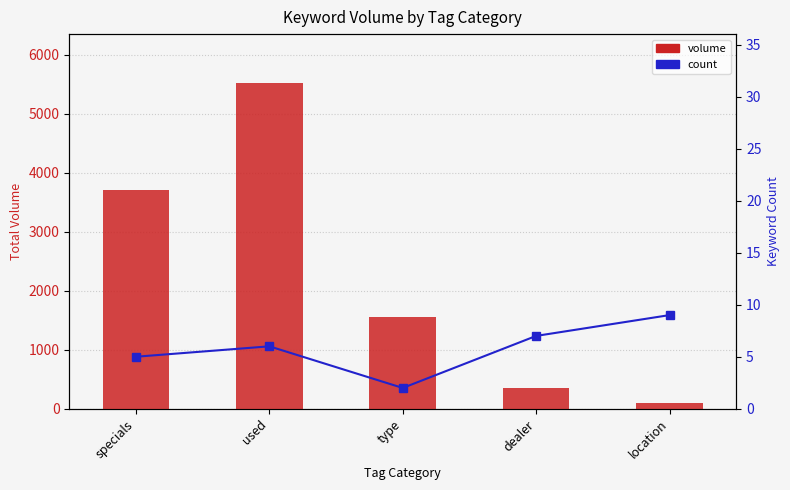

List the series in order of their overall mean, lowest first.

count, volume